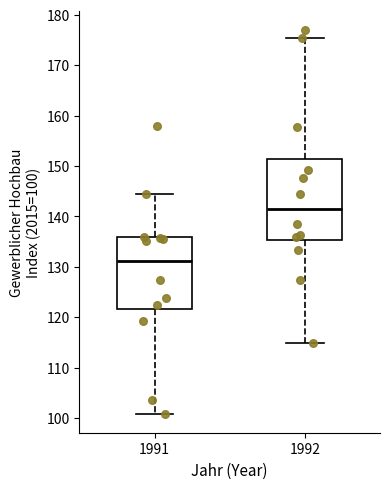

Reading left to right, read every box against the y-axis: the position of its median line, the range the box covers, and the ends of its whiskers. The values are not printed on the chart, so give them approximately, as read against the axis.

1991: median 131, box 122 to 136, whiskers 101 to 144
1992: median 142, box 135 to 151, whiskers 115 to 175